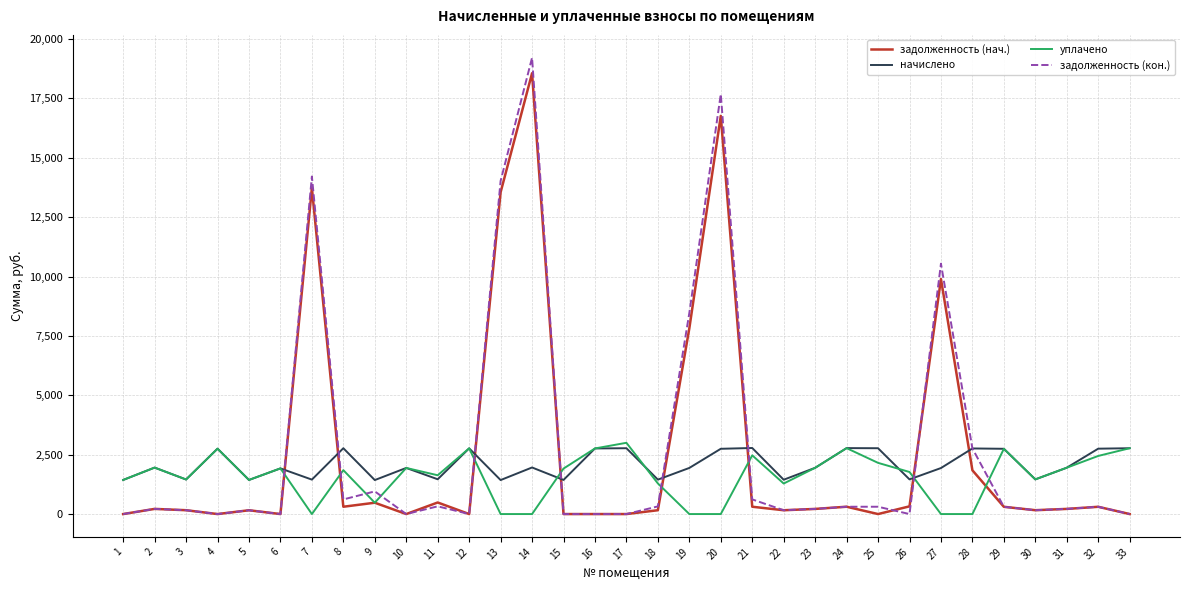

At which category does уплачено reach its first local valley?

3